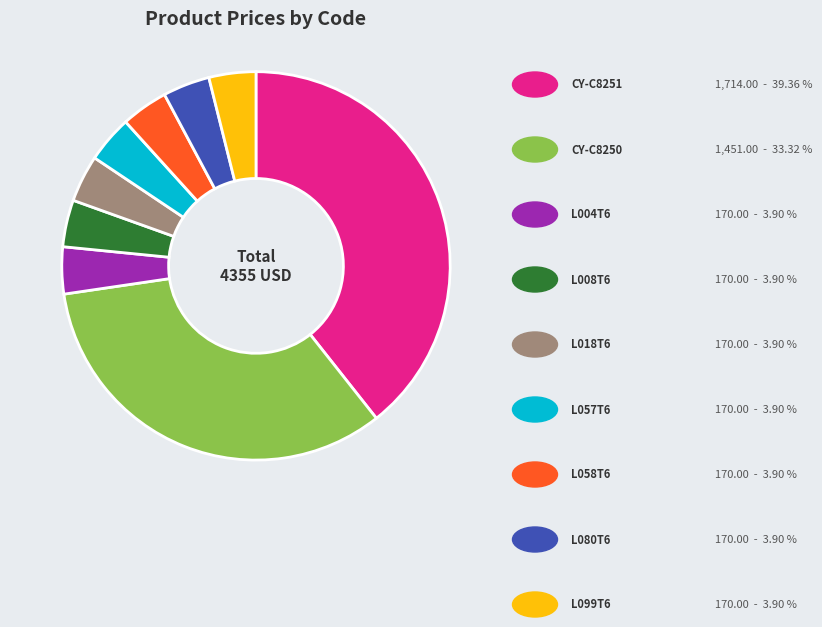

Is there any slice that represents more than half of the pie?

No